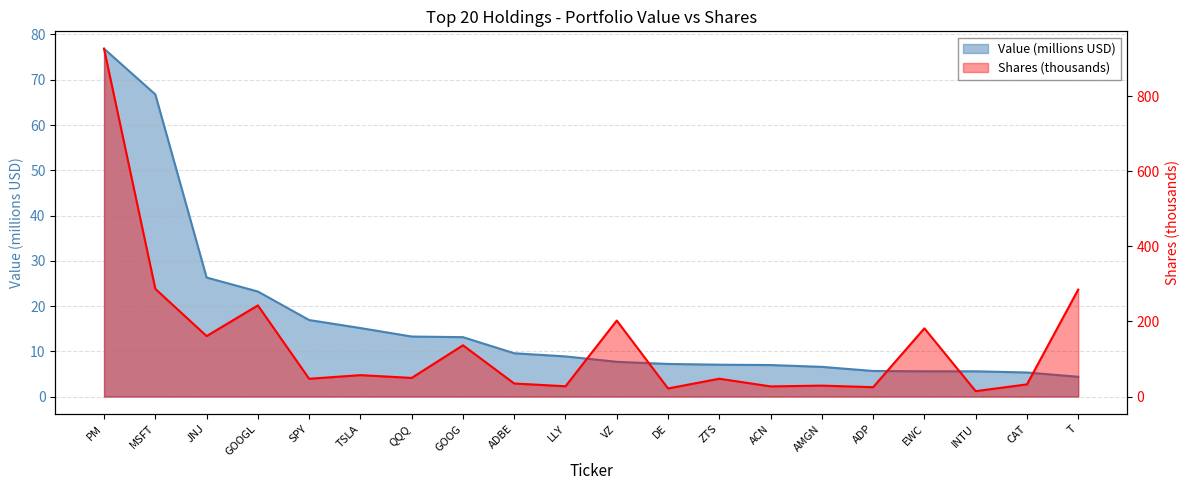

What is the label of the 18th point from the left?

INTU